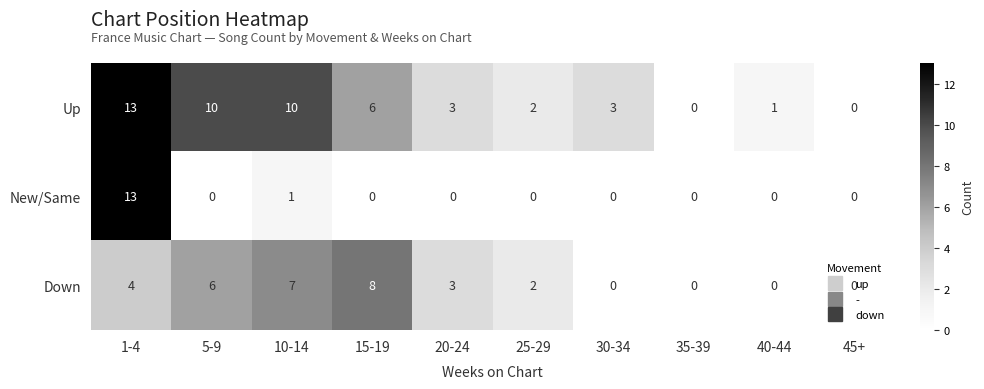

Between 1-4 and 15-19, which series saw the biggest shift?

New/Same